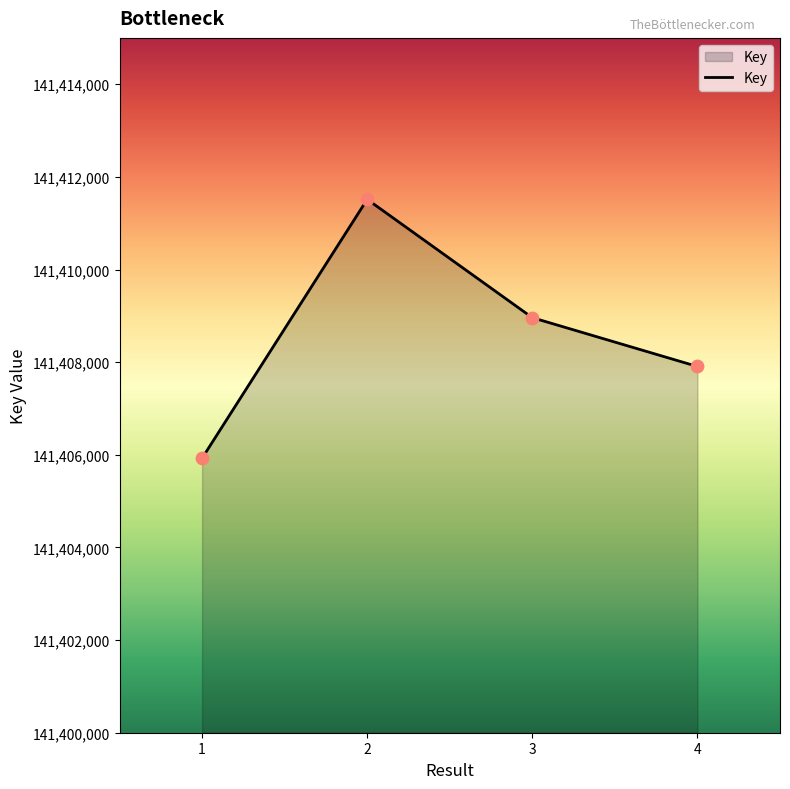

What is the ratio of the value at 3 to the value at 4?

1.0